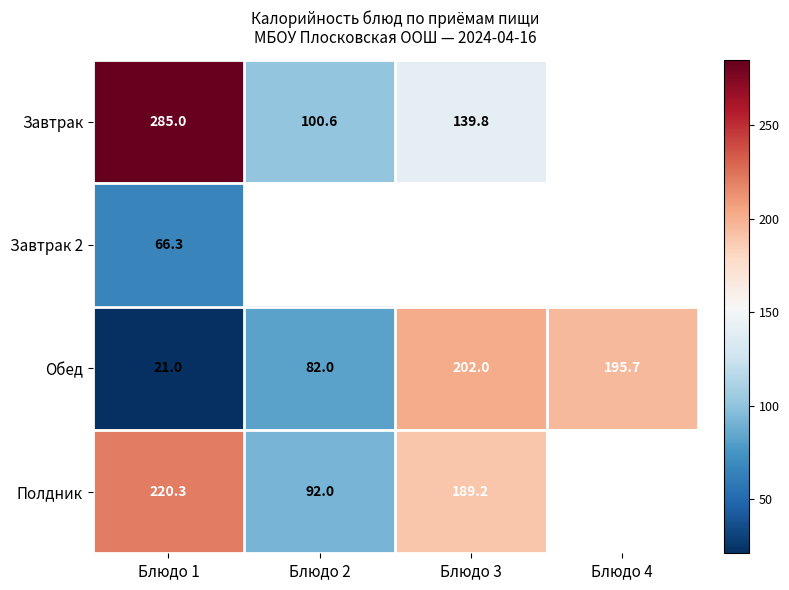

At which label does Обед reach its peak?

Блюдо 3